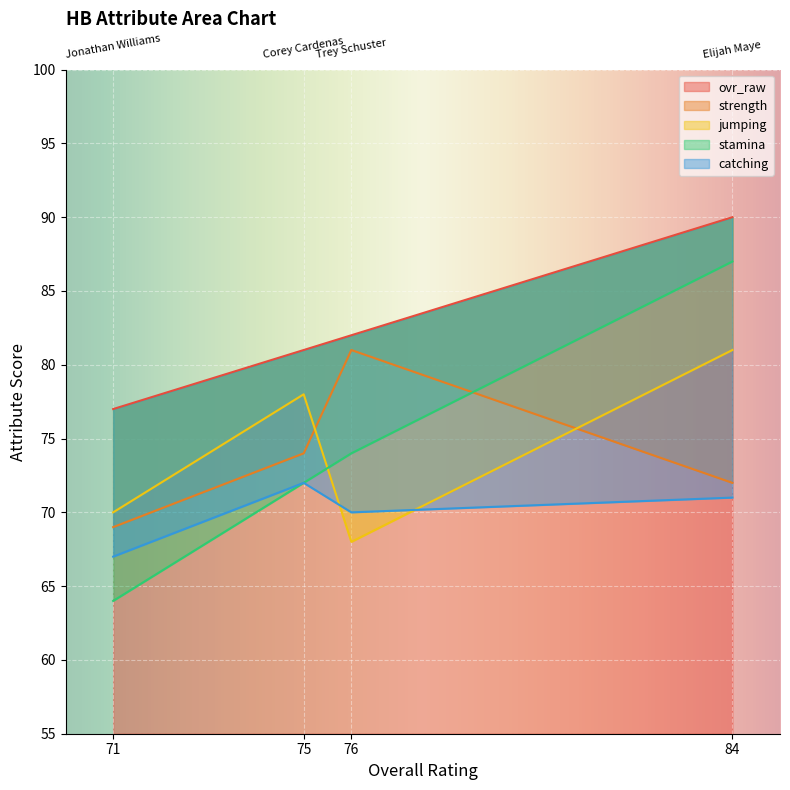

What is the total value across all series at 84?

401